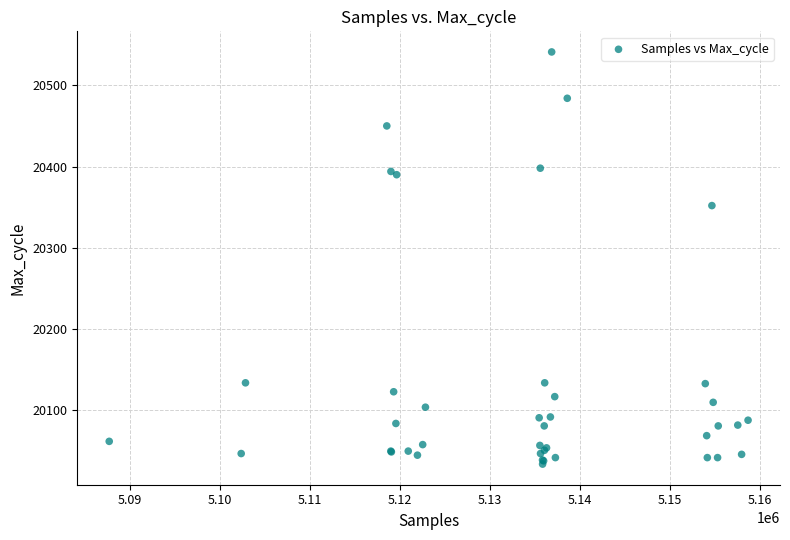

What Y value in the scatter plot is closest to 20287?

20352